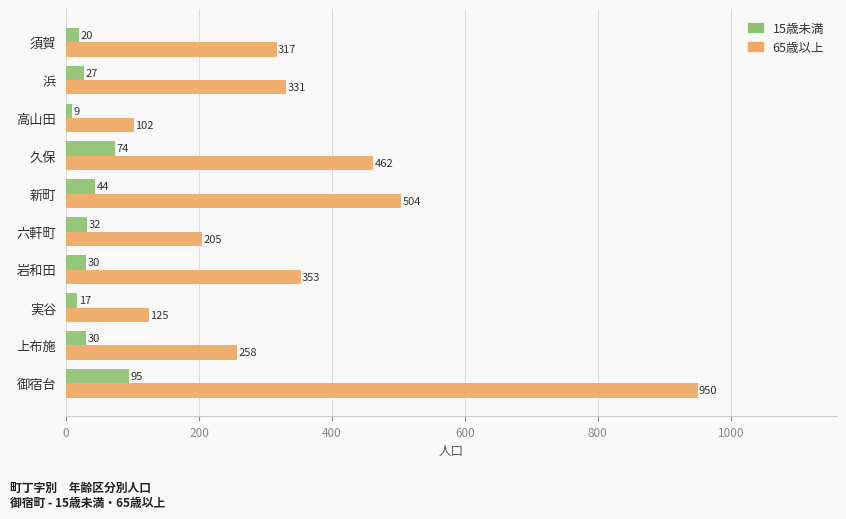

What is the spread (max minus min) of values at 上布施?

228